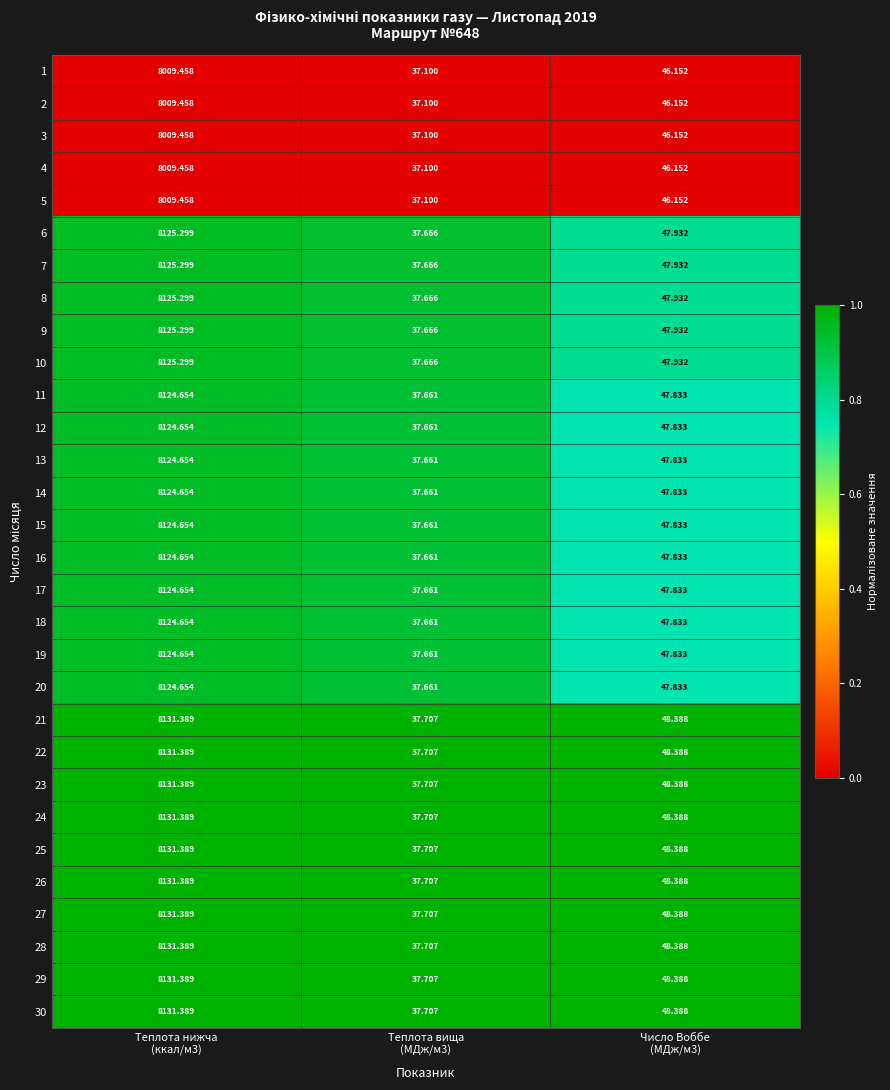

How many data points does each series have?

3